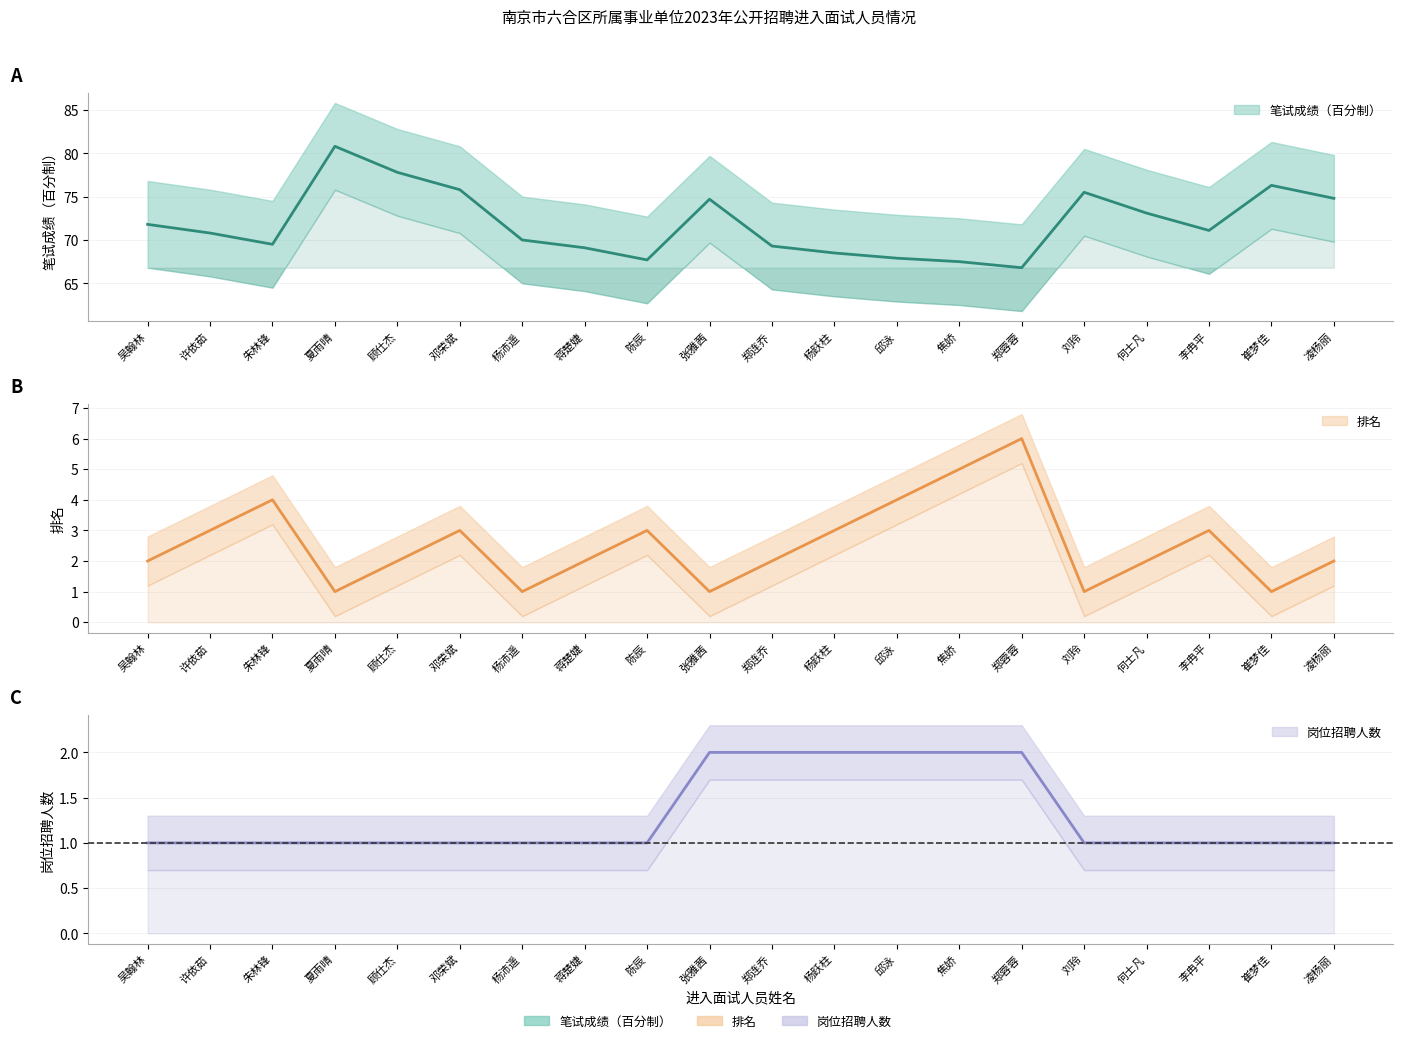

At how many categories does at least one series exceed 39?

20